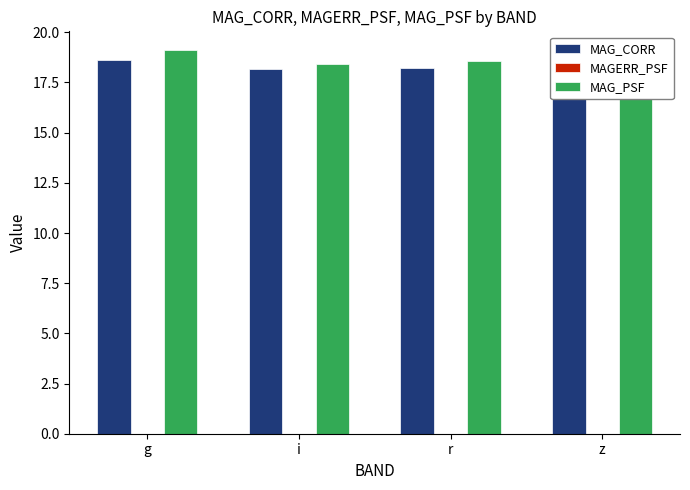

At how many categories does at least one series exceed 12?

4